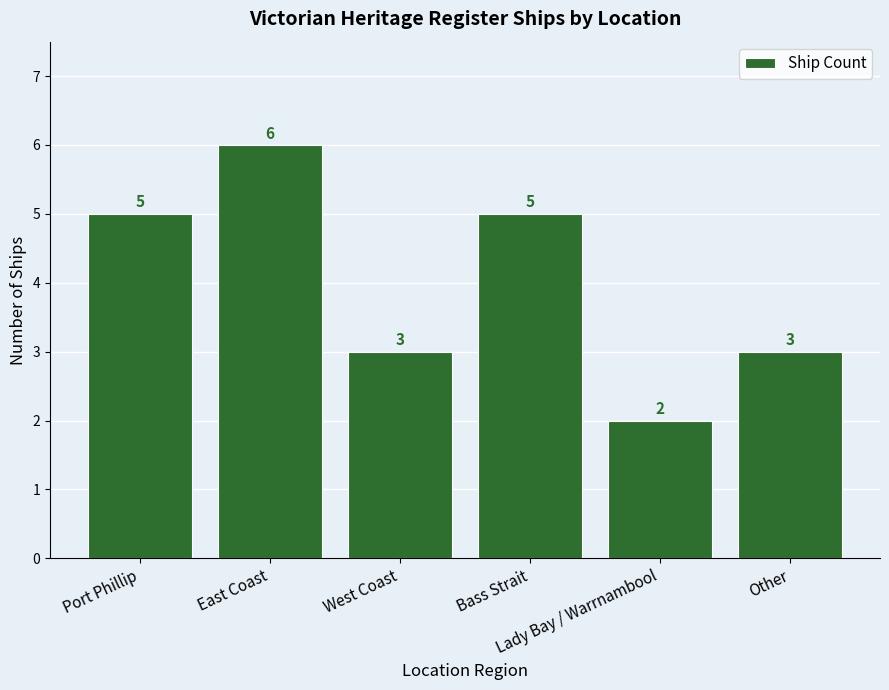

What is the average value?

4